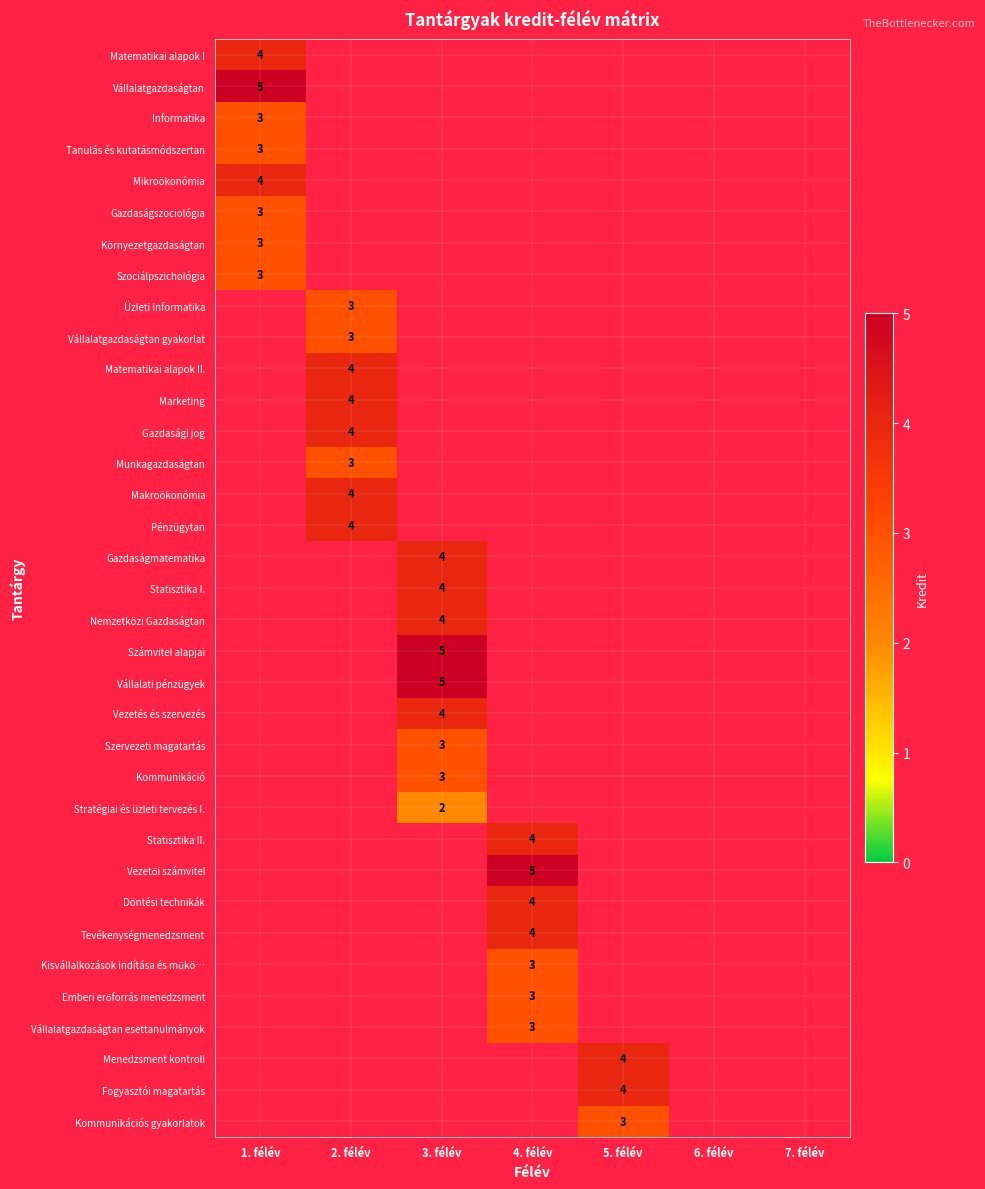

Reading right to left, what are all the values shown in this chart?

Matematikai alapok I: 7. félév=0	6. félév=0	5. félév=0	4. félév=0	3. félév=0	2. félév=0	1. félév=4
Vállalatgazdaságtan: 7. félév=0	6. félév=0	5. félév=0	4. félév=0	3. félév=0	2. félév=0	1. félév=5
Informatika: 7. félév=0	6. félév=0	5. félév=0	4. félév=0	3. félév=0	2. félév=0	1. félév=3
Tanulás és kutatásmódszertan: 7. félév=0	6. félév=0	5. félév=0	4. félév=0	3. félév=0	2. félév=0	1. félév=3
Mikroökonómia: 7. félév=0	6. félév=0	5. félév=0	4. félév=0	3. félév=0	2. félév=0	1. félév=4
Gazdaságszociológia: 7. félév=0	6. félév=0	5. félév=0	4. félév=0	3. félév=0	2. félév=0	1. félév=3
Környezetgazdaságtan: 7. félév=0	6. félév=0	5. félév=0	4. félév=0	3. félév=0	2. félév=0	1. félév=3
Szociálpszichológia: 7. félév=0	6. félév=0	5. félév=0	4. félév=0	3. félév=0	2. félév=0	1. félév=3
Üzleti Informatika: 7. félév=0	6. félév=0	5. félév=0	4. félév=0	3. félév=0	2. félév=3	1. félév=0
Vállalatgazdaságtan gyakorlat: 7. félév=0	6. félév=0	5. félév=0	4. félév=0	3. félév=0	2. félév=3	1. félév=0
Matematikai alapok II.: 7. félév=0	6. félév=0	5. félév=0	4. félév=0	3. félév=0	2. félév=4	1. félév=0
Marketing: 7. félév=0	6. félév=0	5. félév=0	4. félév=0	3. félév=0	2. félév=4	1. félév=0
Gazdasági jog: 7. félév=0	6. félév=0	5. félév=0	4. félév=0	3. félév=0	2. félév=4	1. félév=0
Munkagazdaságtan: 7. félév=0	6. félév=0	5. félév=0	4. félév=0	3. félév=0	2. félév=3	1. félév=0
Makroökonómia: 7. félév=0	6. félév=0	5. félév=0	4. félév=0	3. félév=0	2. félév=4	1. félév=0
Pénzügytan: 7. félév=0	6. félév=0	5. félév=0	4. félév=0	3. félév=0	2. félév=4	1. félév=0
Gazdaságmatematika: 7. félév=0	6. félév=0	5. félév=0	4. félév=0	3. félév=4	2. félév=0	1. félév=0
Statisztika I.: 7. félév=0	6. félév=0	5. félév=0	4. félév=0	3. félév=4	2. félév=0	1. félév=0
Nemzetközi Gazdaságtan: 7. félév=0	6. félév=0	5. félév=0	4. félév=0	3. félév=4	2. félév=0	1. félév=0
Számvitel alapjai: 7. félév=0	6. félév=0	5. félév=0	4. félév=0	3. félév=5	2. félév=0	1. félév=0
Vállalati pénzügyek: 7. félév=0	6. félév=0	5. félév=0	4. félév=0	3. félév=5	2. félév=0	1. félév=0
Vezetés és szervezés: 7. félév=0	6. félév=0	5. félév=0	4. félév=0	3. félév=4	2. félév=0	1. félév=0
Szervezeti magatartás: 7. félév=0	6. félév=0	5. félév=0	4. félév=0	3. félév=3	2. félév=0	1. félév=0
Kommunikáció: 7. félév=0	6. félév=0	5. félév=0	4. félév=0	3. félév=3	2. félév=0	1. félév=0
Stratégiai és üzleti tervezés I.: 7. félév=0	6. félév=0	5. félév=0	4. félév=0	3. félév=2	2. félév=0	1. félév=0
Statisztika II.: 7. félév=0	6. félév=0	5. félév=0	4. félév=4	3. félév=0	2. félév=0	1. félév=0
Vezetői számvitel: 7. félév=0	6. félév=0	5. félév=0	4. félév=5	3. félév=0	2. félév=0	1. félév=0
Döntési technikák: 7. félév=0	6. félév=0	5. félév=0	4. félév=4	3. félév=0	2. félév=0	1. félév=0
Tevékenységmenedzsment: 7. félév=0	6. félév=0	5. félév=0	4. félév=4	3. félév=0	2. félév=0	1. félév=0
Kisvállalkozások indítása és működtetése: 7. félév=0	6. félév=0	5. félév=0	4. félév=3	3. félév=0	2. félév=0	1. félév=0
Emberi erőforrás menedzsment: 7. félév=0	6. félév=0	5. félév=0	4. félév=3	3. félév=0	2. félév=0	1. félév=0
Vállalatgazdaságtan esettanulmányok: 7. félév=0	6. félév=0	5. félév=0	4. félév=3	3. félév=0	2. félév=0	1. félév=0
Menedzsment kontroll: 7. félév=0	6. félév=0	5. félév=4	4. félév=0	3. félév=0	2. félév=0	1. félév=0
Fogyasztói magatartás: 7. félév=0	6. félév=0	5. félév=4	4. félév=0	3. félév=0	2. félév=0	1. félév=0
Kommunikációs gyakorlatok: 7. félév=0	6. félév=0	5. félév=3	4. félév=0	3. félév=0	2. félév=0	1. félév=0